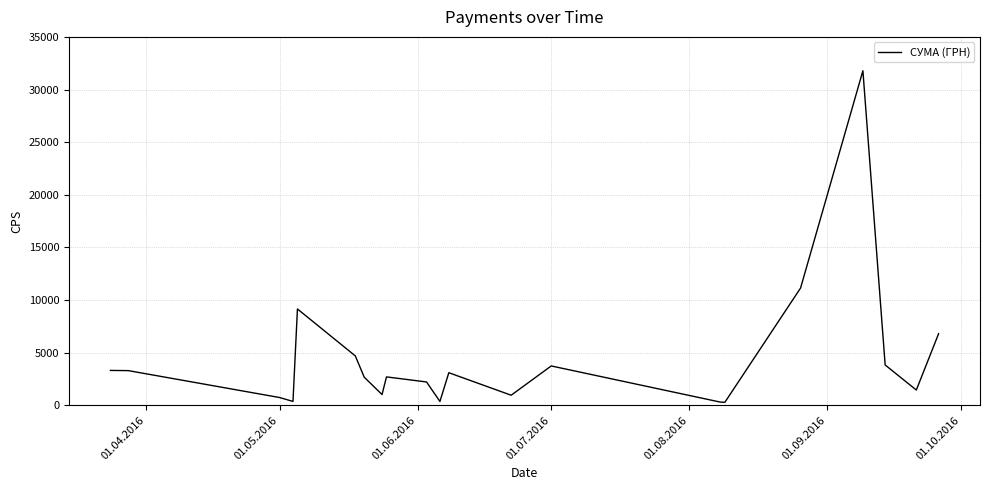

How many lines are shown in the chart?

1